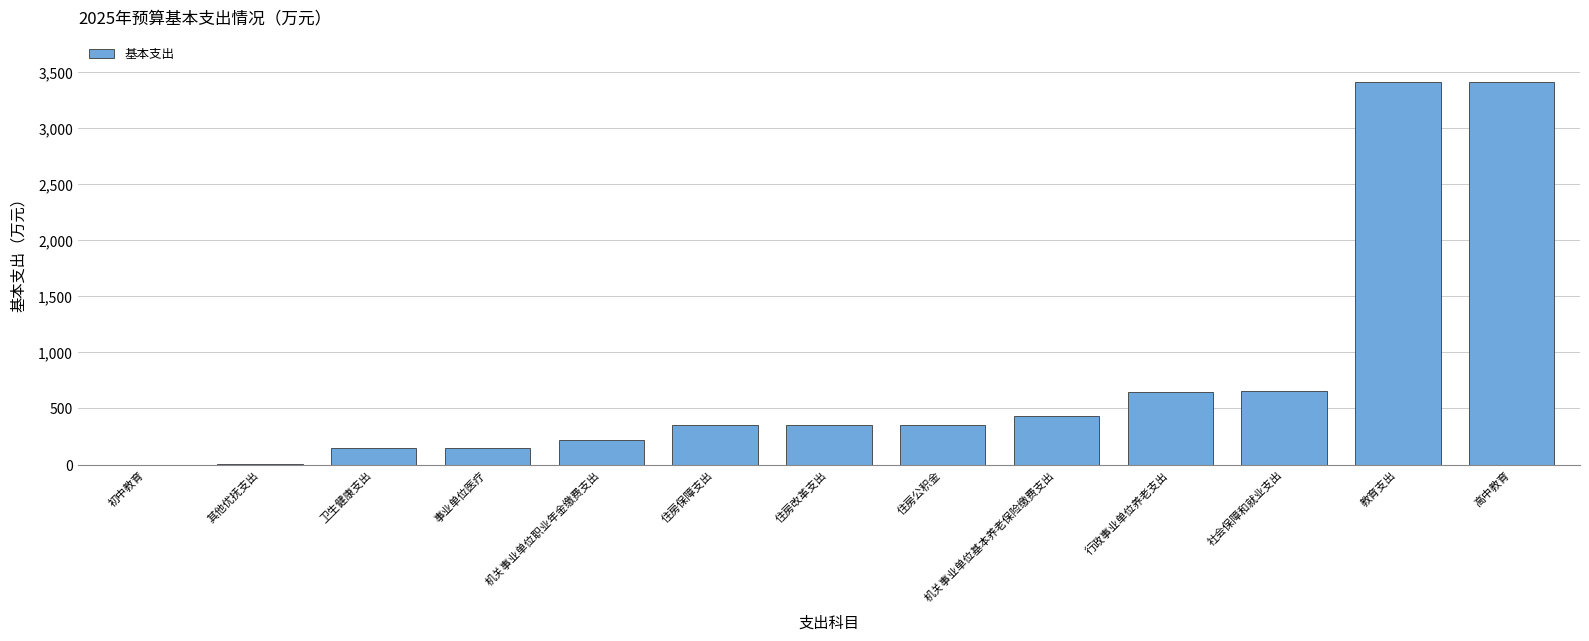

What is the sum of the values at 机关事业单位基本养老保险缴费支出 and 社会保障和就业支出?

1083.8